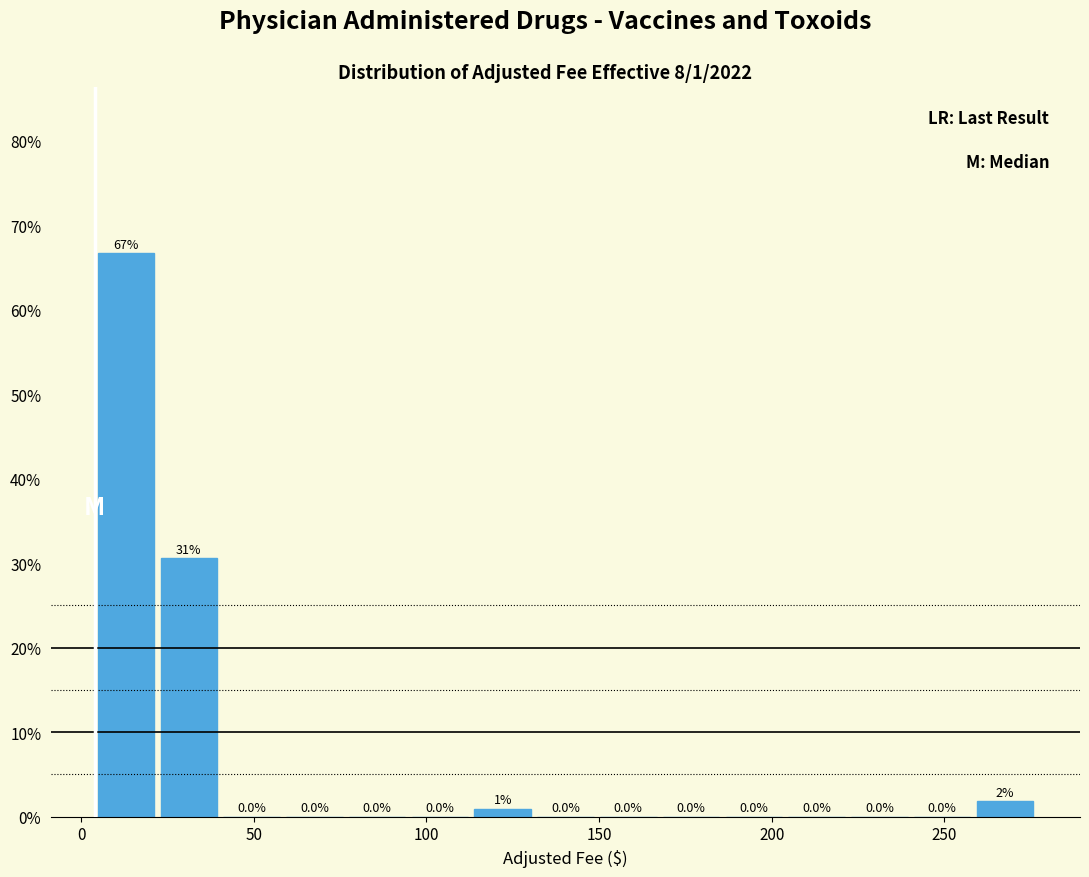

Around what value on the x-axis is the tallest bar? Give the approximate position of its centre, as read against the axis.

15